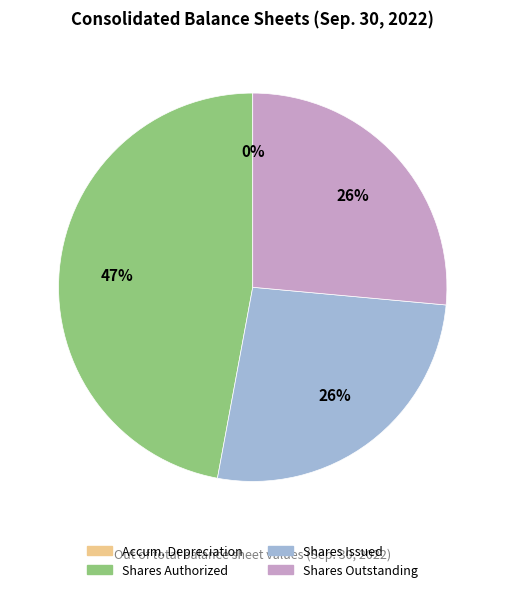

To the nearest percent, what is the average slice percentage?

25%